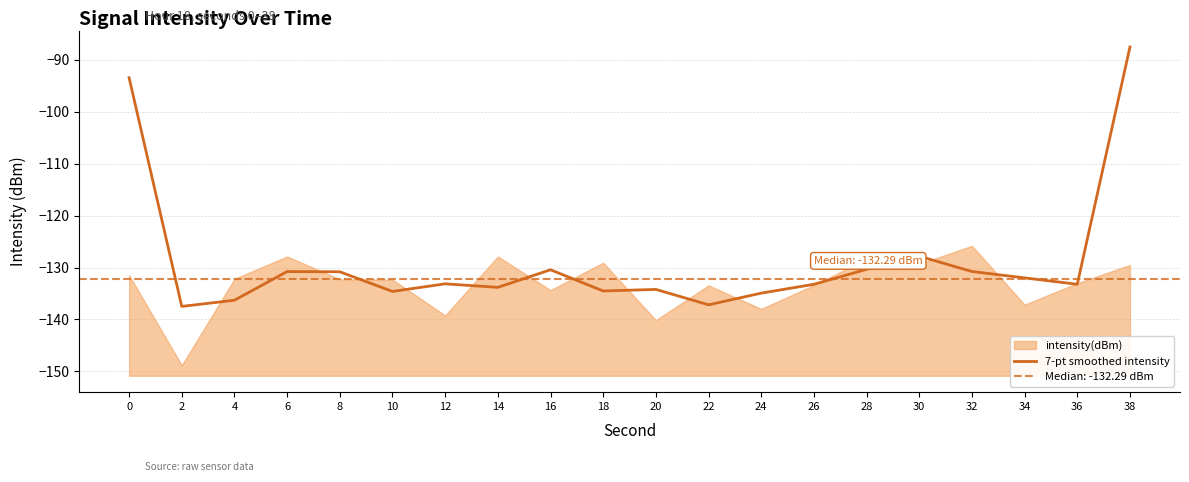

Where is 7-pt smoothed intensity nearest to the value -112?

30